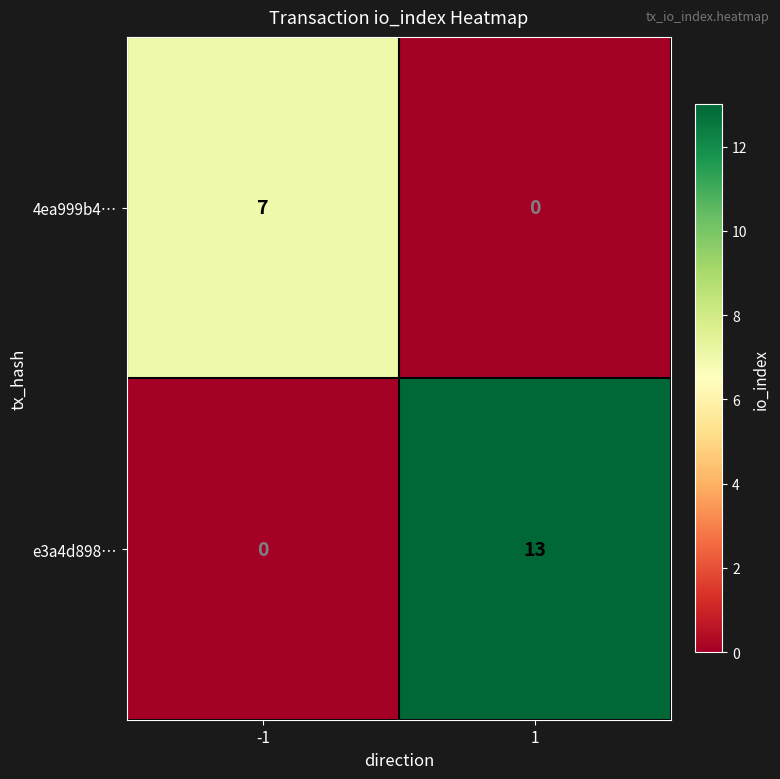

Is the value of 4ea999b4… at 1 greater than the value of e3a4d898… at 1?

No